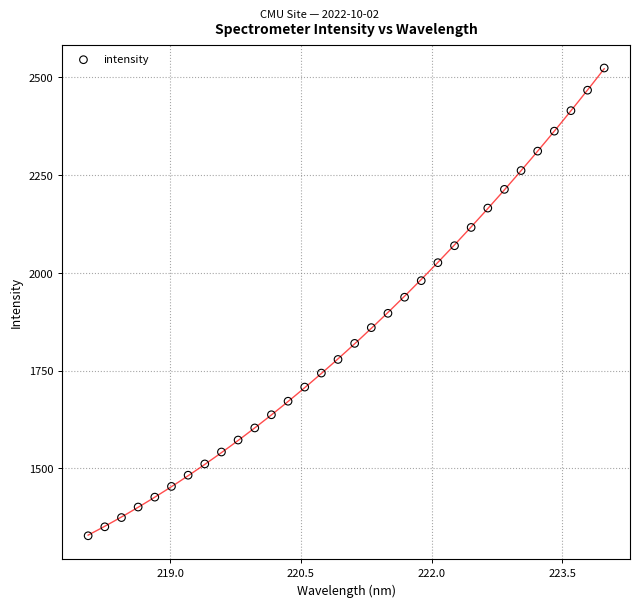

What is the range of Y values (max minus min)?

1196.3